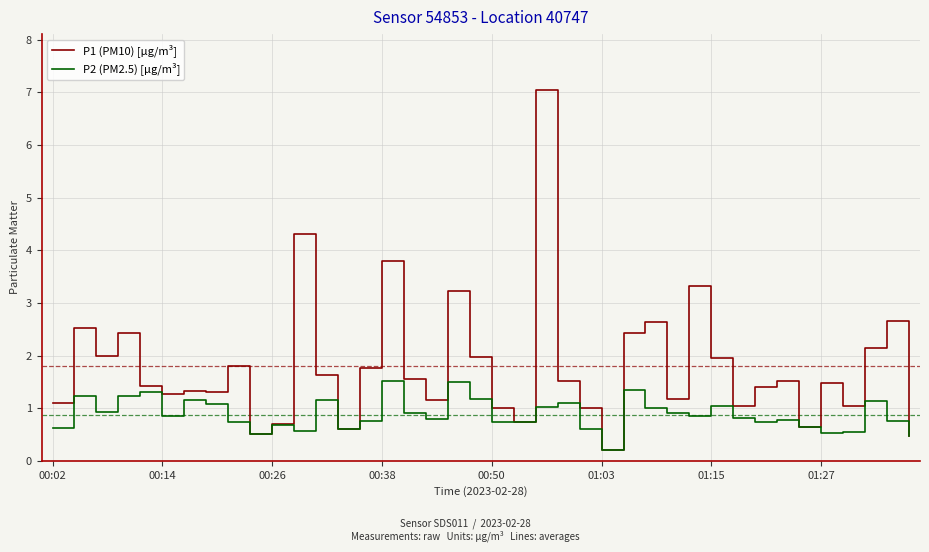

Which series has the largest total across all categories?

P1 (PM10) [µg/m³]